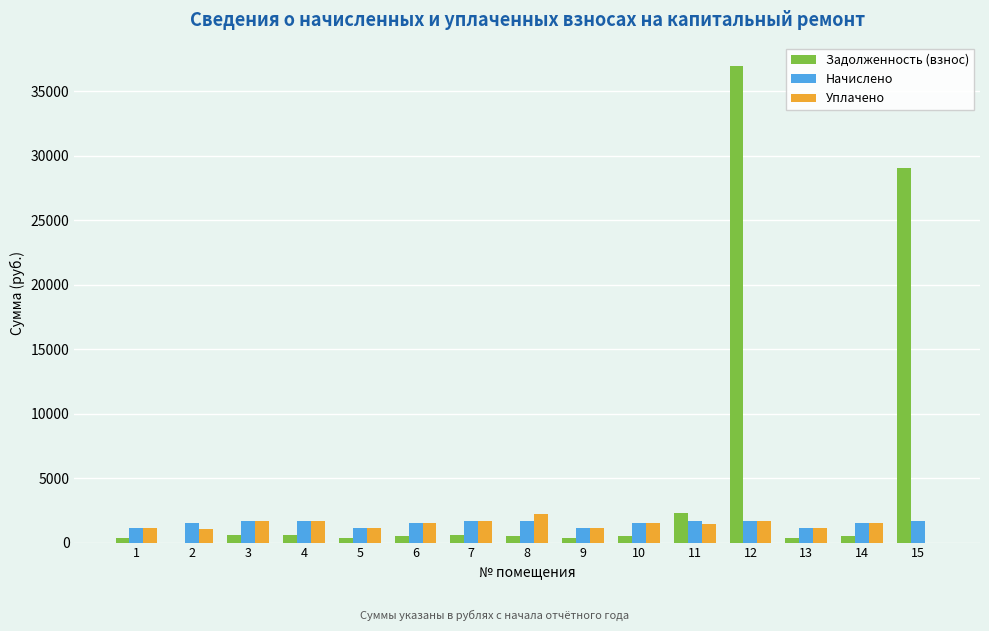

What is the difference between the Начислено values at 9 and 14?

390.8